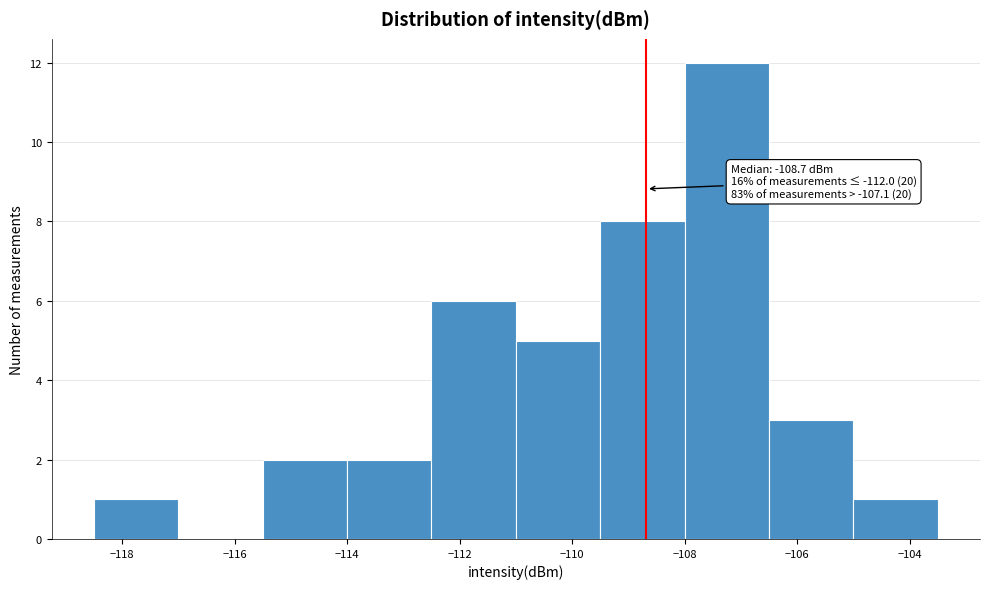

Which range on the x-axis has the tallest bar?

-108.0 to -106.5